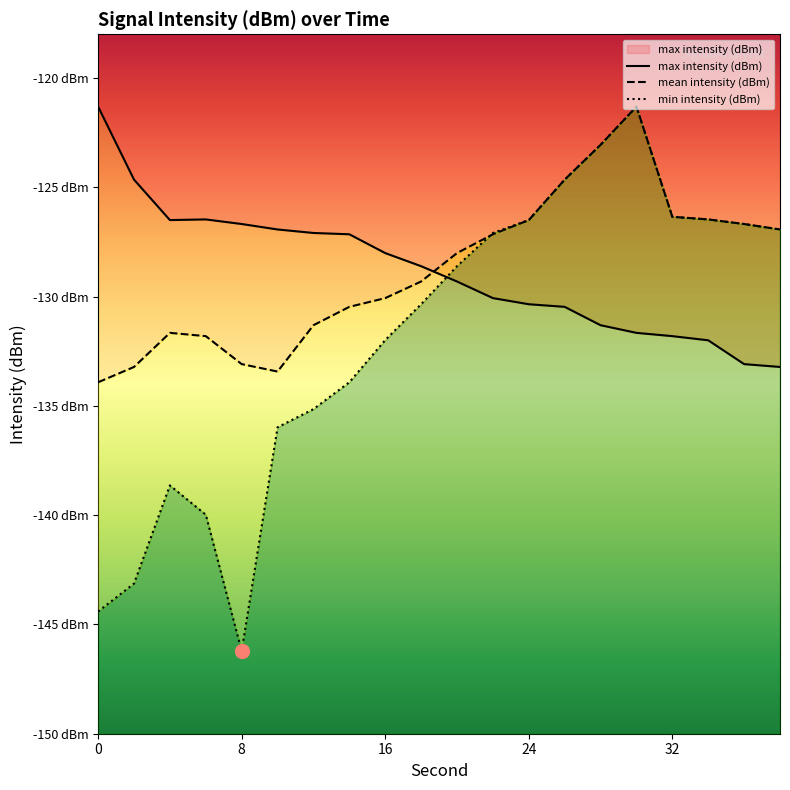

What is the greatest value displayed?

-121.3